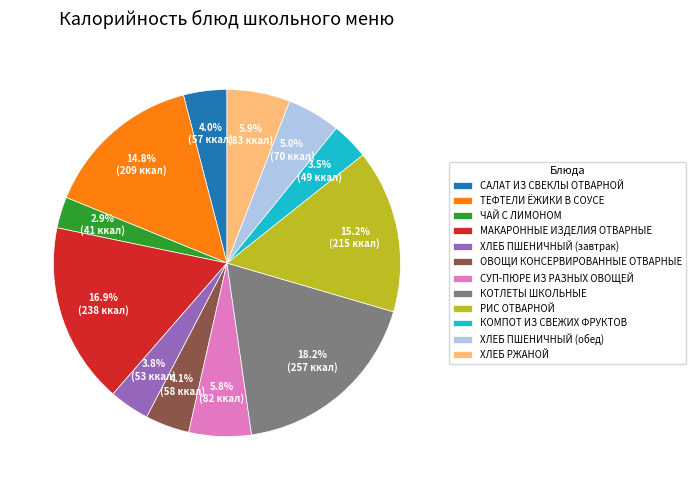

Which category has the smallest portion of the pie?

ЧАЙ С ЛИМОНОМ